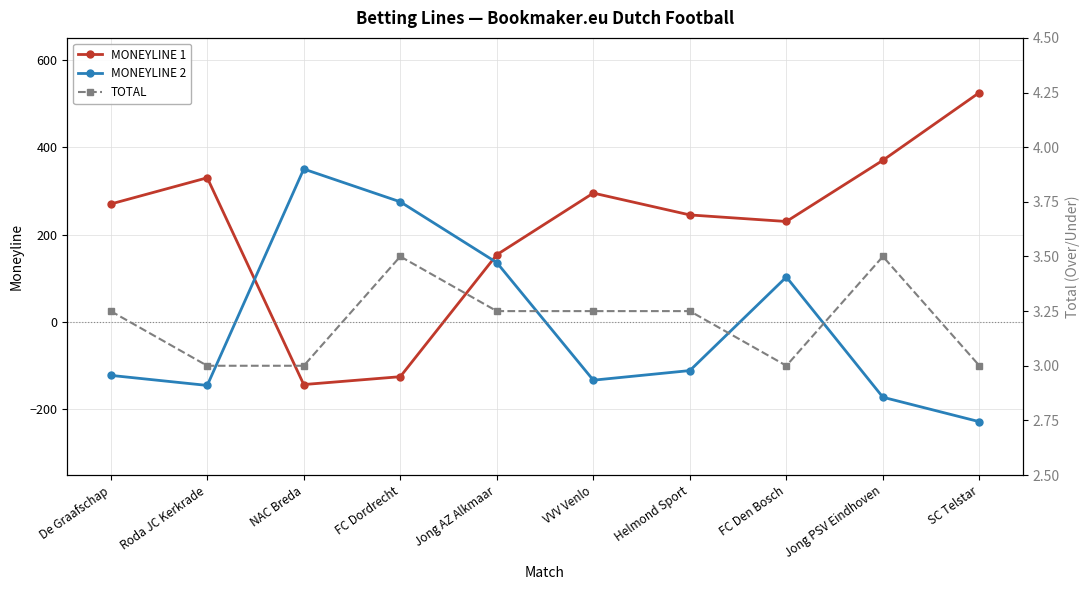

Which series has the largest total across all categories?

MONEYLINE 1